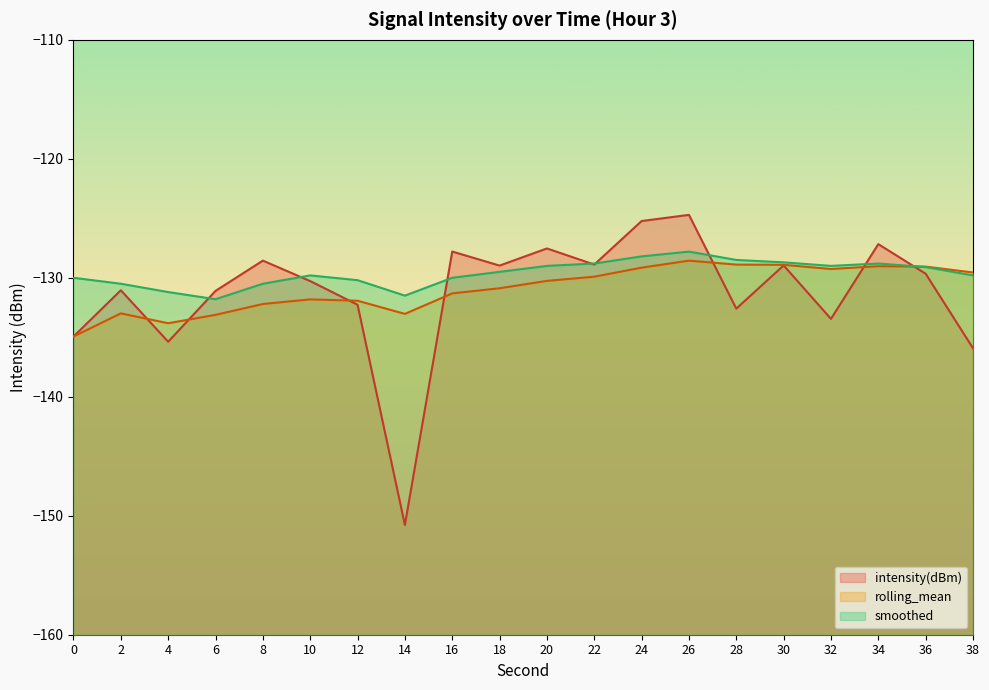

Which series has the largest range (max minus min)?

intensity(dBm)